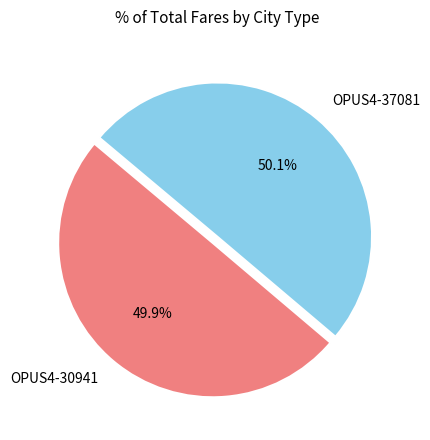

To the nearest percent, what percentage of the pie is OPUS4-30941?

50%